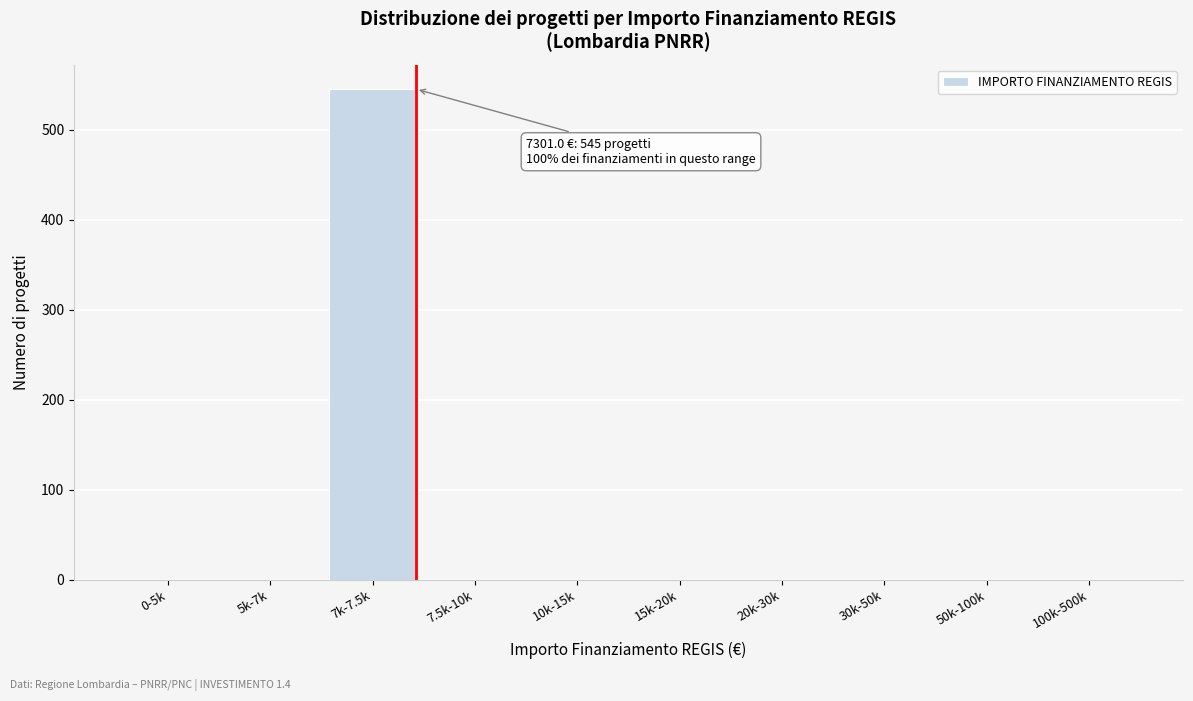

Reading left to right, what are all the values shown in this chart?

0-5k=0	5k-7k=0	7k-7.5k=545	7.5k-10k=0	10k-15k=0	15k-20k=0	20k-30k=0	30k-50k=0	50k-100k=0	100k-500k=0